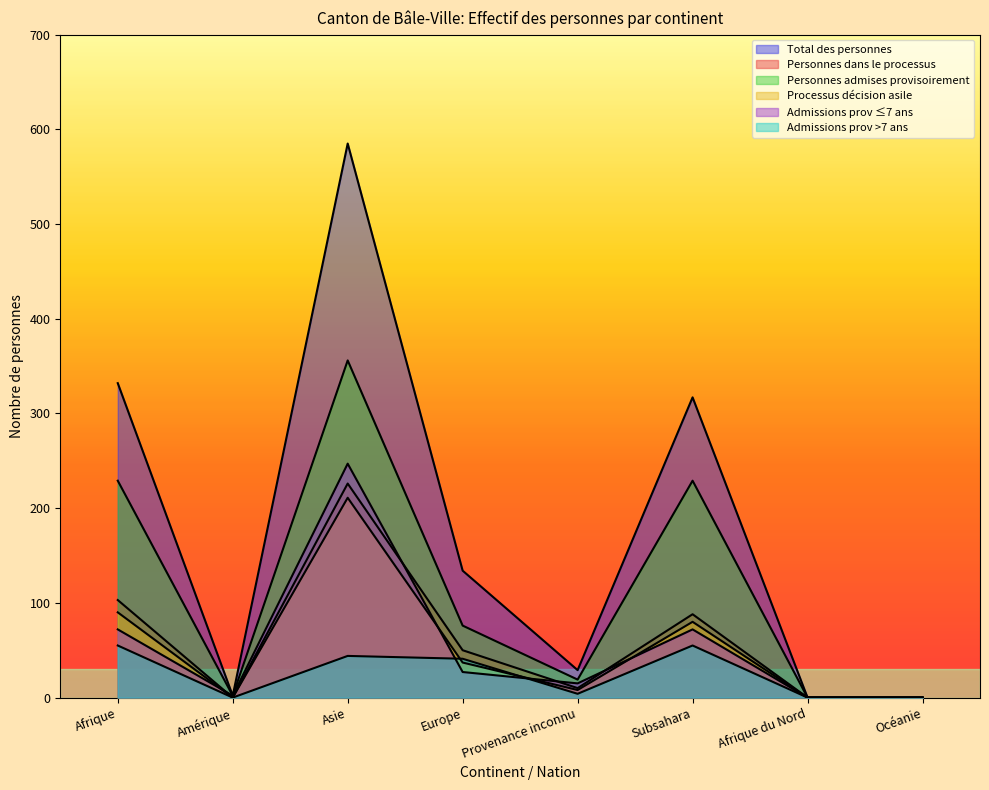

Reading right to left, extract all data points from this chart.

Total des personnes: Océanie=0	Afrique du Nord=0	Subsahara=317	Provenance inconnu=29	Europe=134	Asie=585	Amérique=2	Afrique=332
Personnes dans le processus: Océanie=0	Afrique du Nord=0	Subsahara=88	Provenance inconnu=10	Europe=50	Asie=226	Amérique=0	Afrique=103
Personnes admises provisoirement: Océanie=0	Afrique du Nord=0	Subsahara=229	Provenance inconnu=19	Europe=76	Asie=356	Amérique=2	Afrique=229
Processus décision asile: Océanie=0	Afrique du Nord=0	Subsahara=80	Provenance inconnu=8	Europe=37	Asie=211	Amérique=0	Afrique=90
Admissions prov ≤7 ans: Océanie=0	Afrique du Nord=0	Subsahara=72	Provenance inconnu=15	Europe=27	Asie=247	Amérique=2	Afrique=72
Admissions prov >7 ans: Océanie=0	Afrique du Nord=0	Subsahara=55	Provenance inconnu=4	Europe=41	Asie=44	Amérique=0	Afrique=55